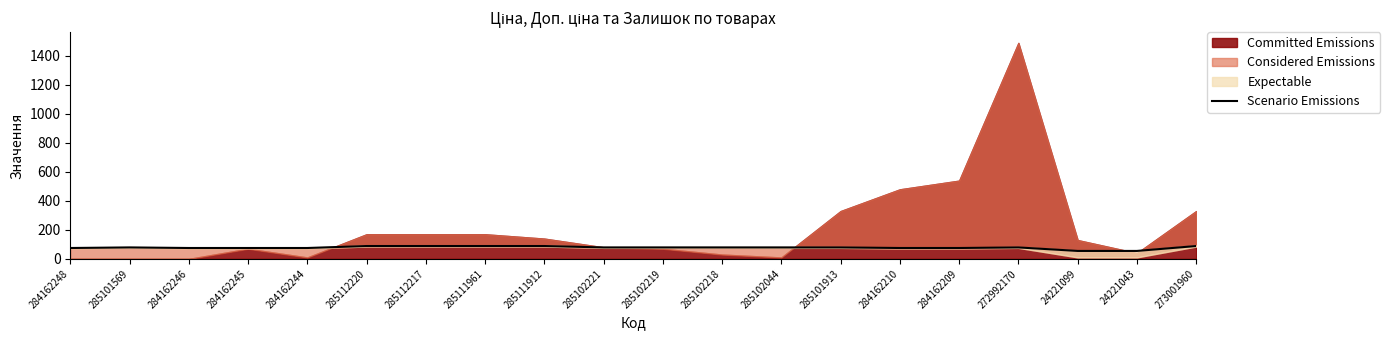

At which category does the data reach its first local peak?

285101569